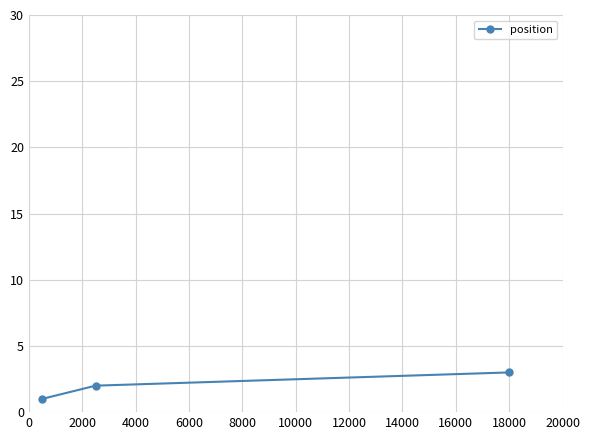

What is the sum of all values?

6